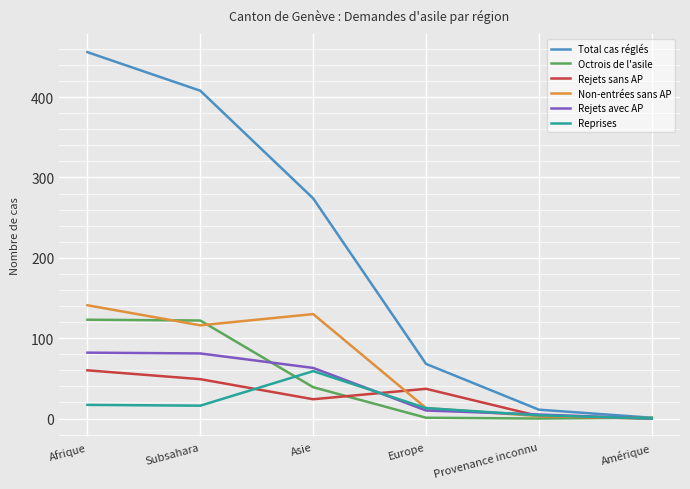

Which series changed the most between Subsahara and Amérique?

Total cas réglés